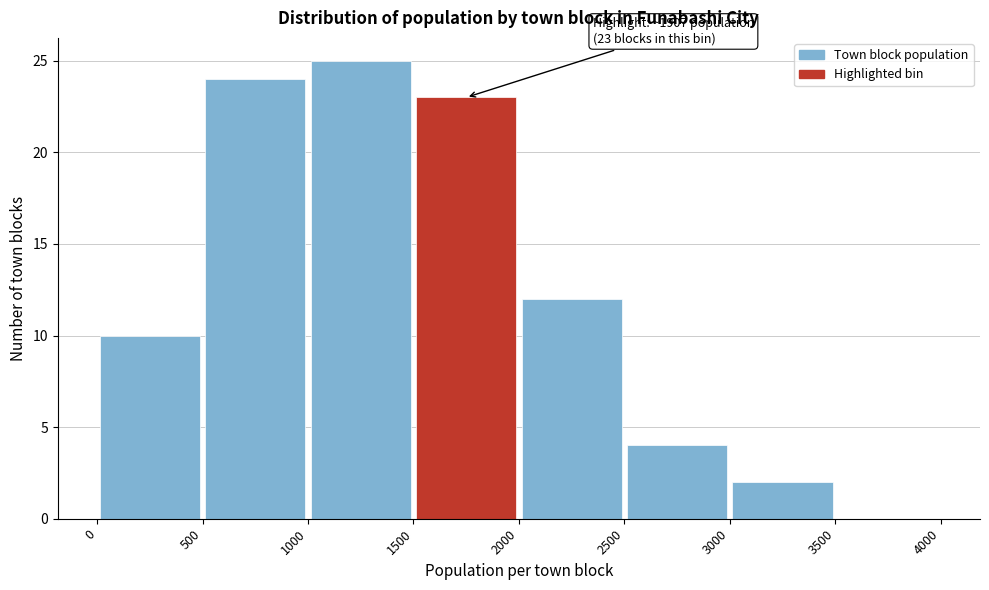

Over which range of the x-axis is the bar tallest?

1000 to 1500